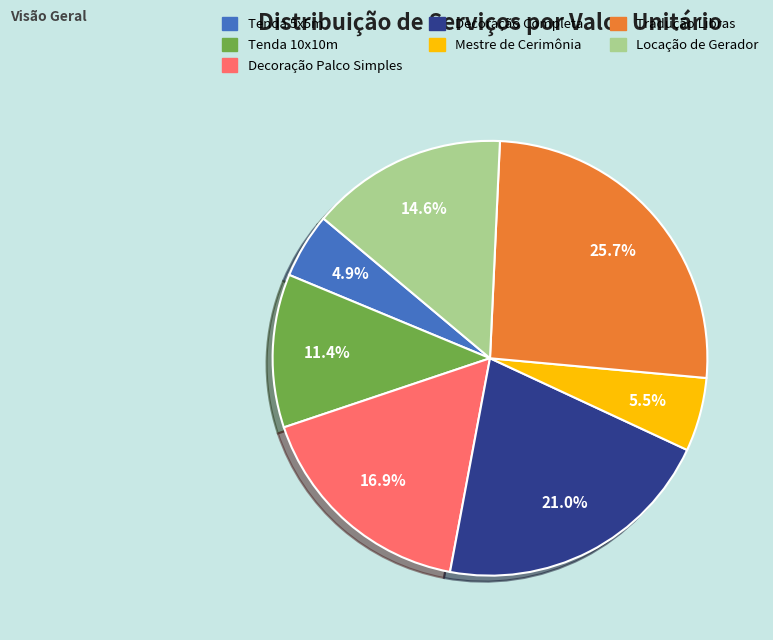

Rank the categories by value from lowest to highest.

Tenda 5x5m, Mestre de Cerimônia, Tenda 10x10m, Locação de Gerador, Decoração Palco Simples, Decoração Completa, Tradução Libras